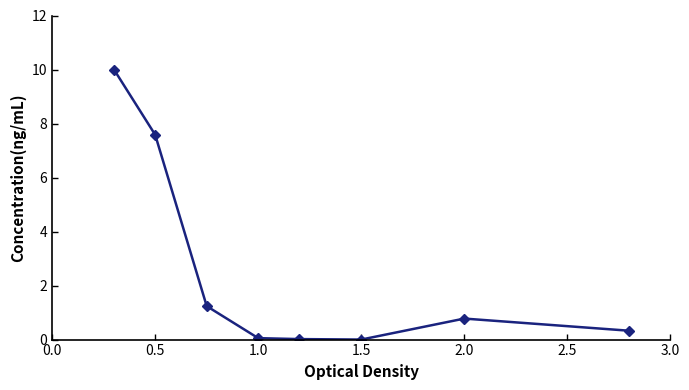

True or false: the data has more than 0 interior local peaks.

True